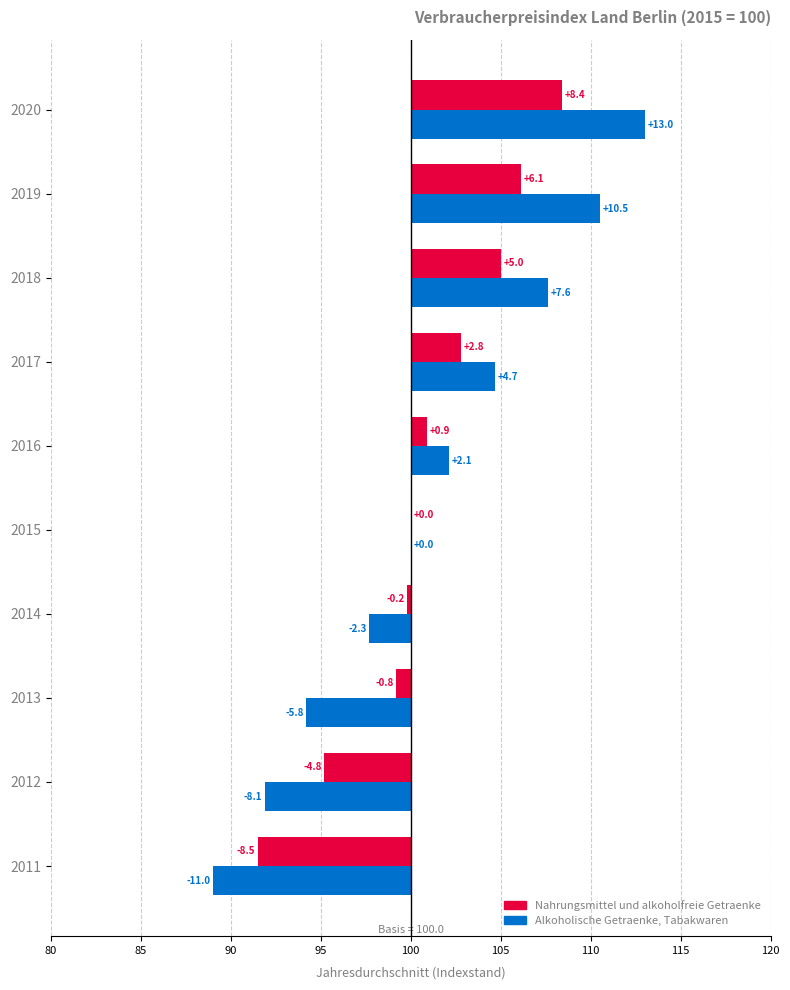

How many bars are there in each group?

2